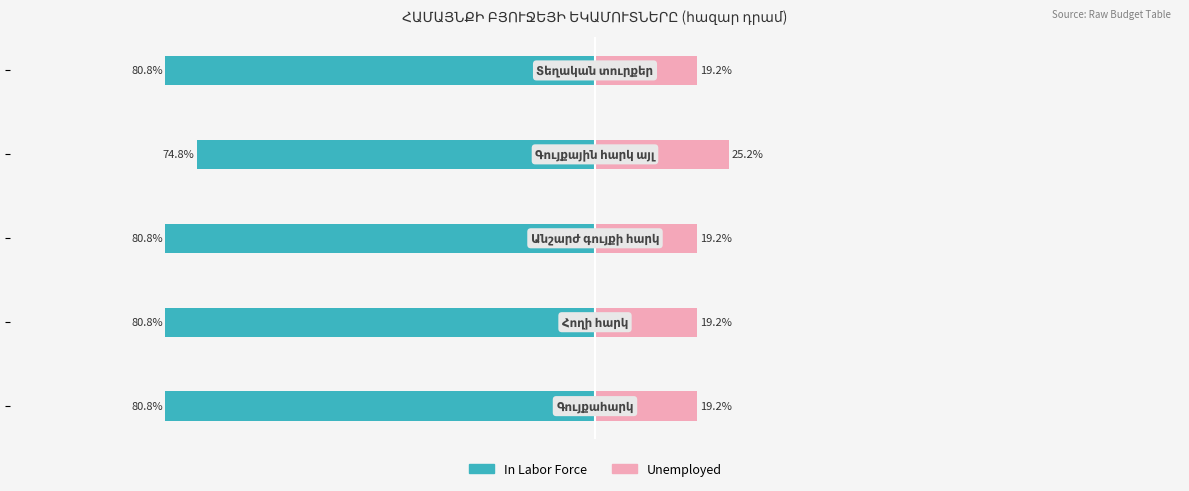

Are the bars grouped side by side (vs. stacked)?

Yes